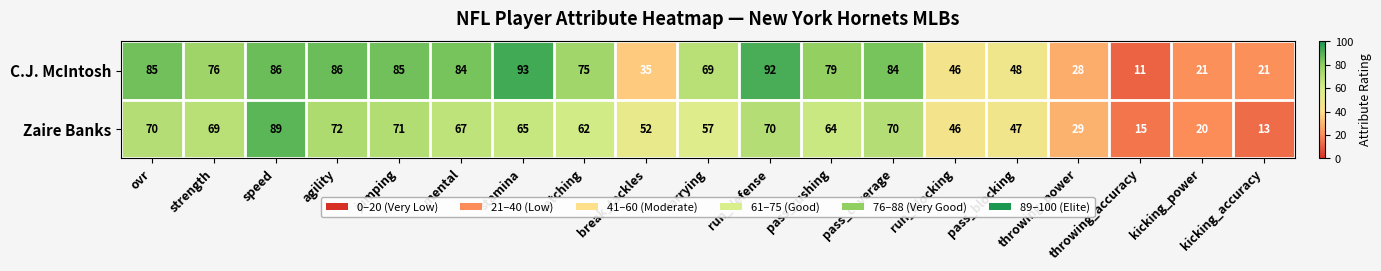

Rank the series at pass_blocking from lowest to highest value.

Zaire Banks, C.J. McIntosh